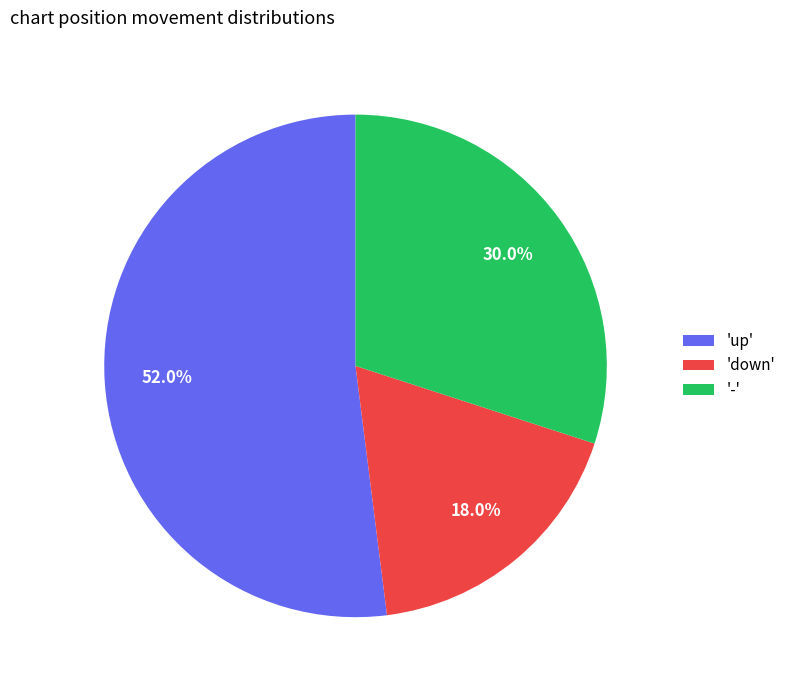

Rank the categories by value from lowest to highest.

'down', '-', 'up'